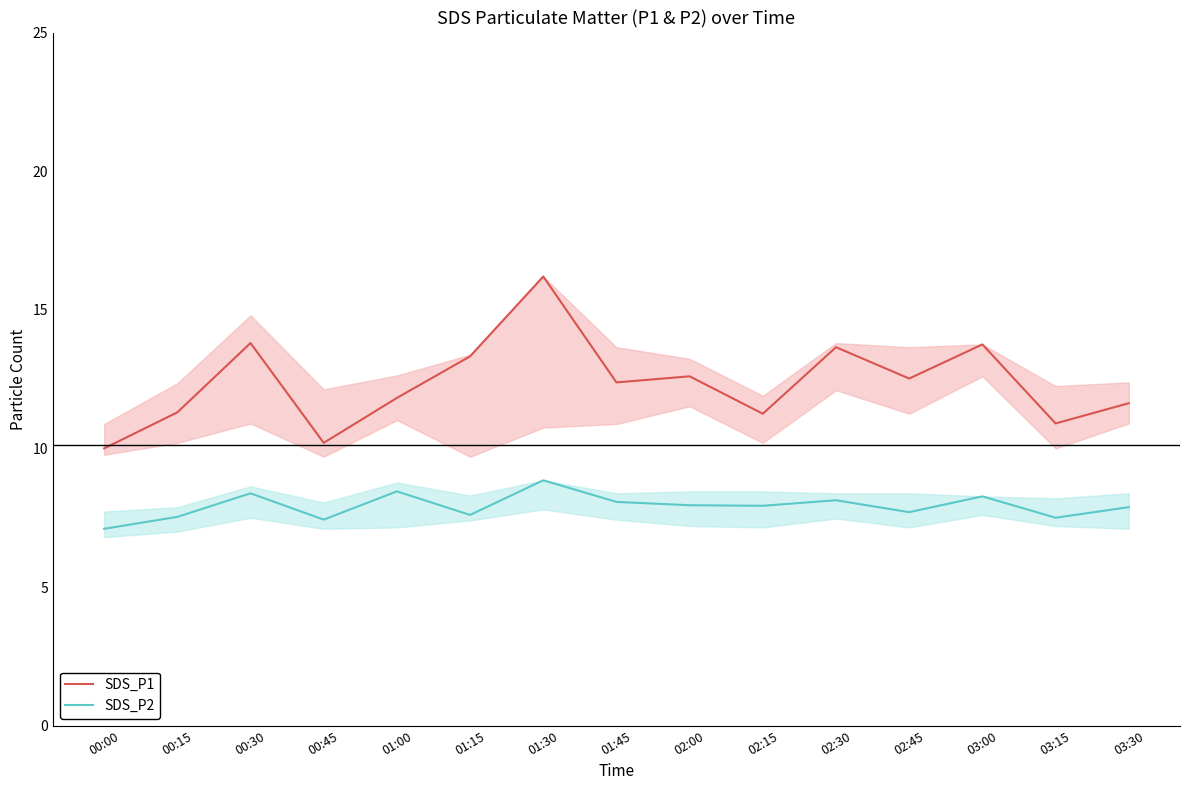

Is this an area chart (filled region under the line)?

No